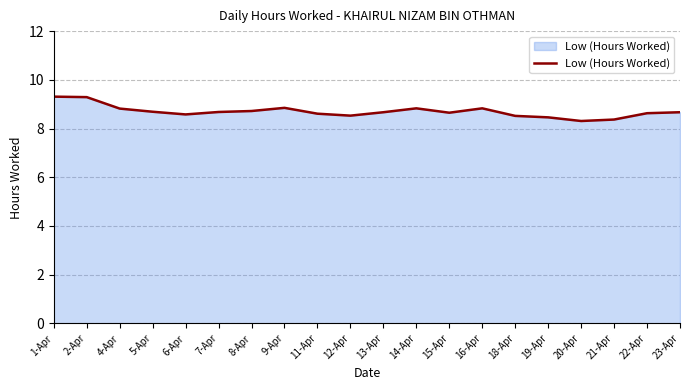

The chart shows a value of 8.7 at 15-Apr. True or false?

True